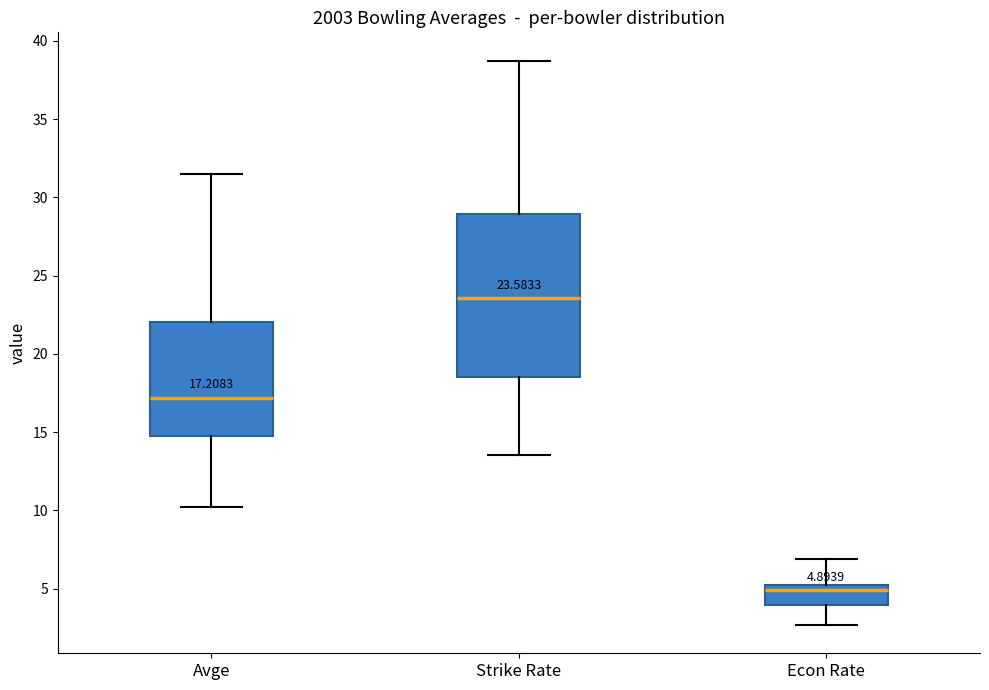

Comparing the boxes themselves (not the whiskers), which one is the tallest?

Strike Rate